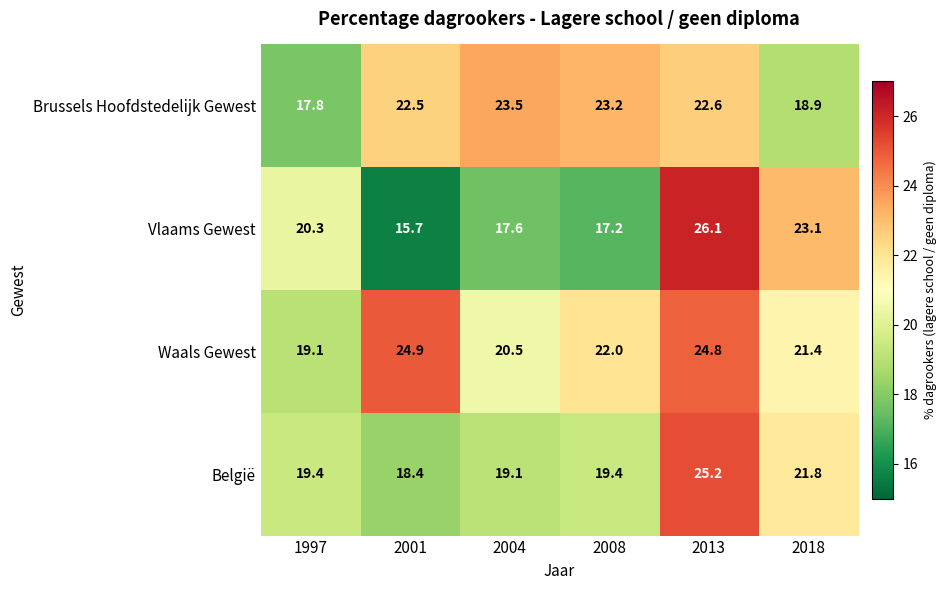

What is the difference between the highest and lowest values at 1997?

2.5